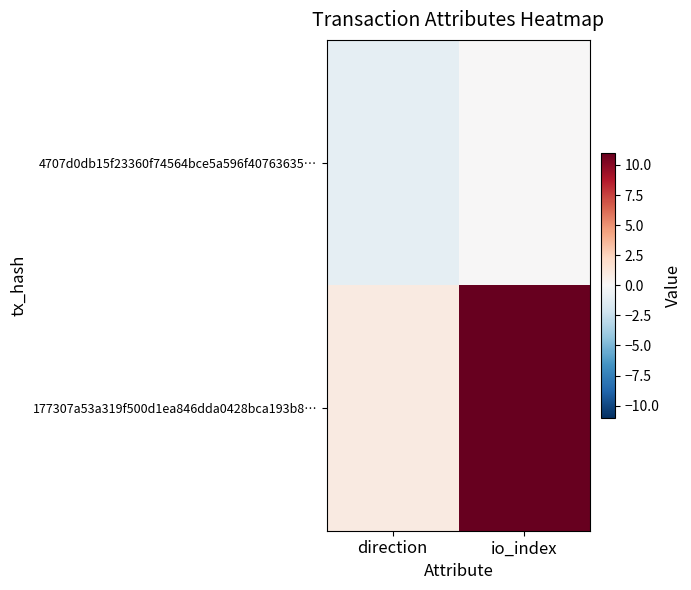

What is the difference between the highest and lowest values at direction?

2